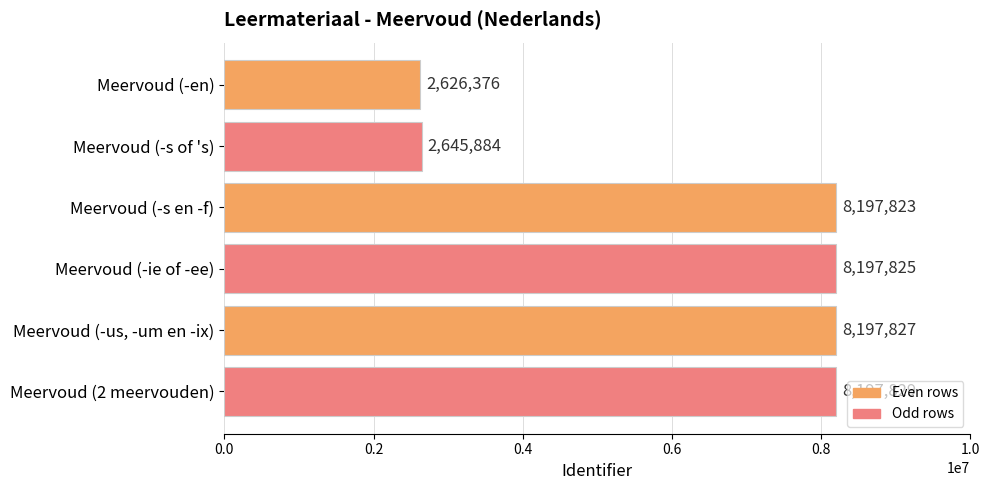

What is the label of the 3rd bar from the top?

Meervoud (-s en -f)